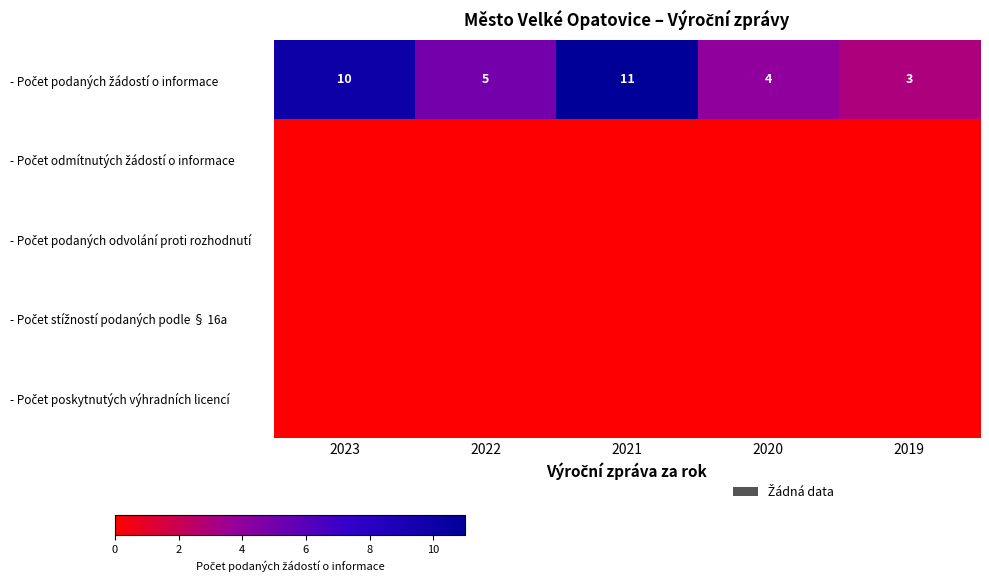

What is the difference between the highest and lowest values at 2023?

10